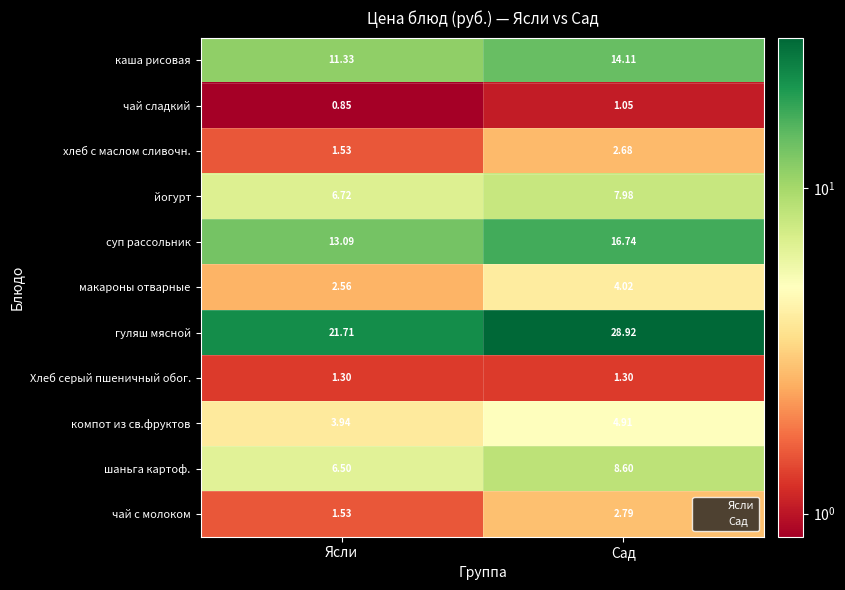

How many categories are shown in the chart?

2